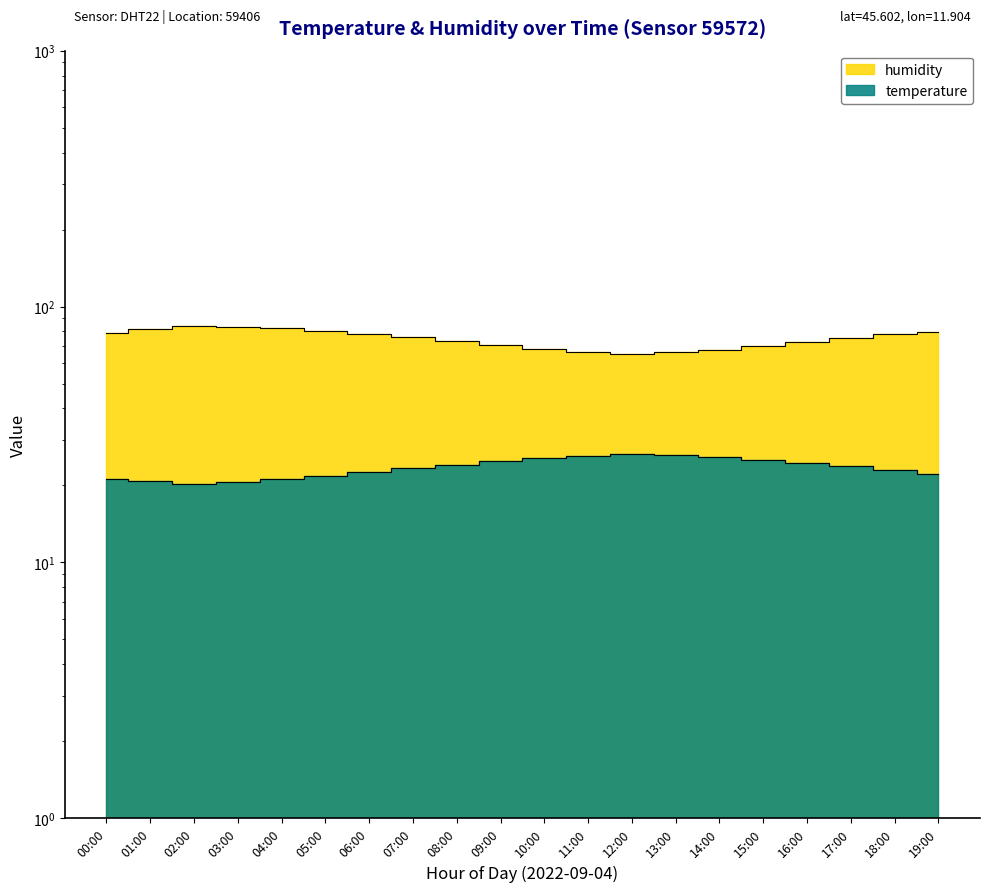

What is the minimum value shown in the chart?

20.2